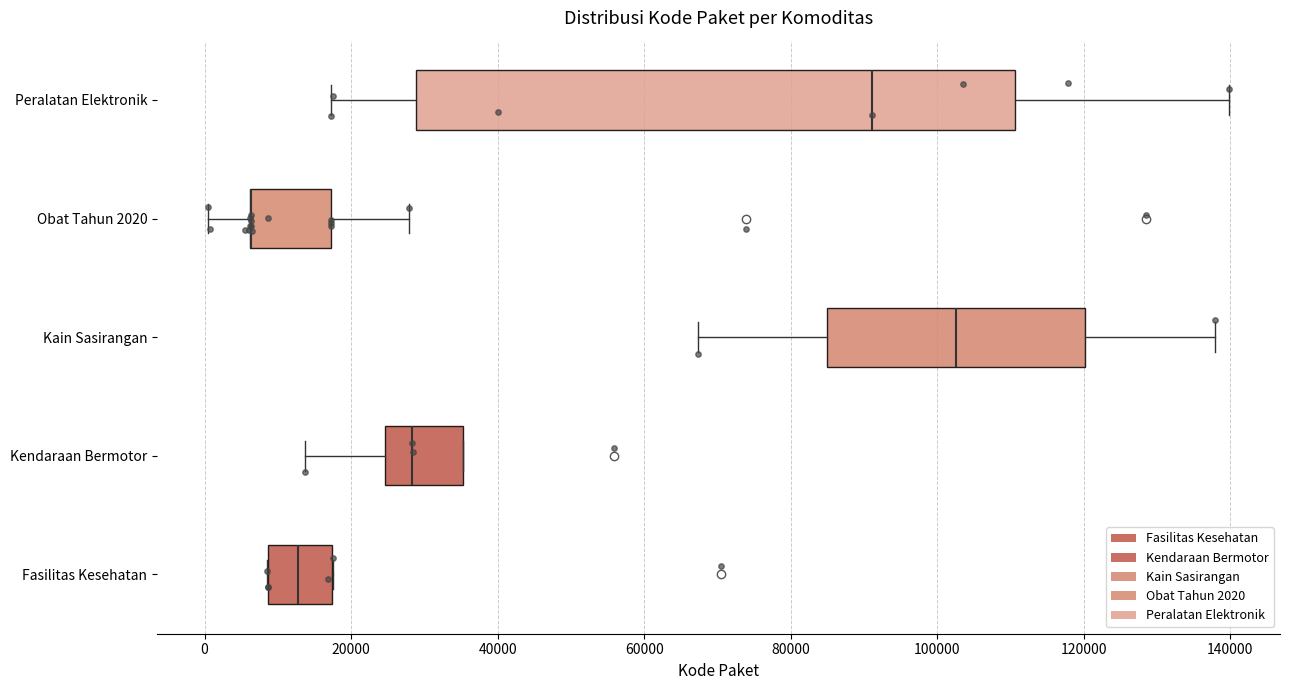

Where does the right whisker of the box for Obat Tahun 2020 end on the x-axis? The values are not printed on the chart, so give them approximately, as read against the axis.

28000